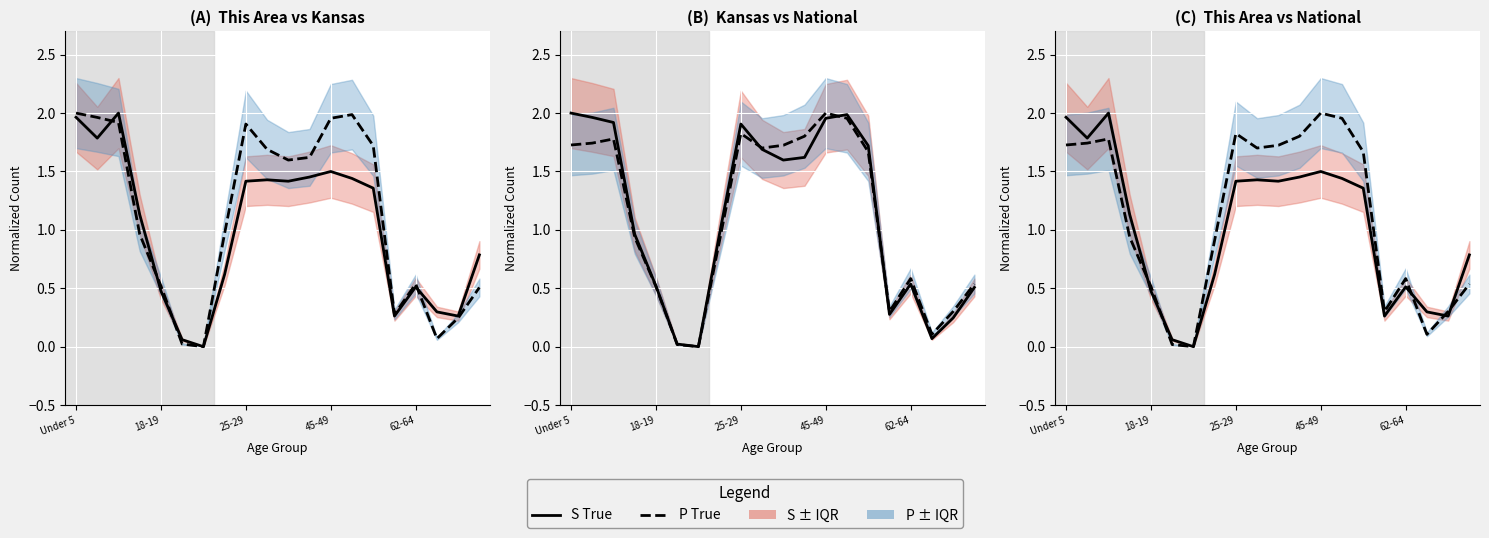

What is the sum of the P True values at 14 and 8?

3.5